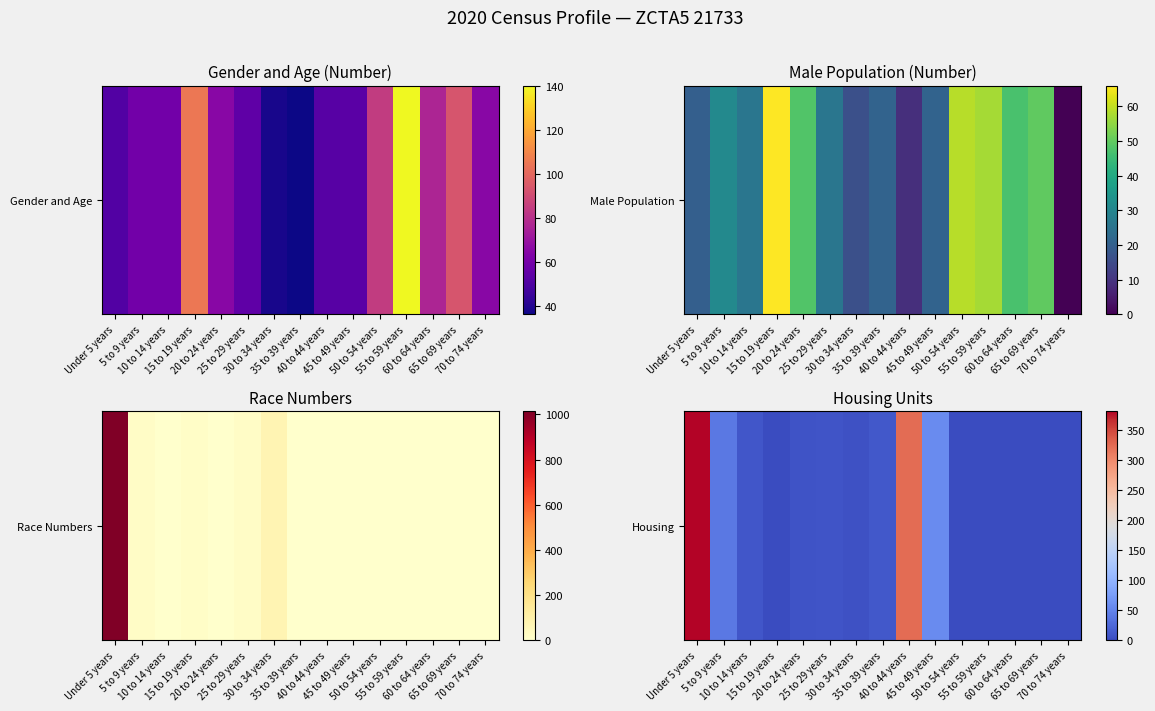

The value at 15 to 19 years is 0. True or false?

True